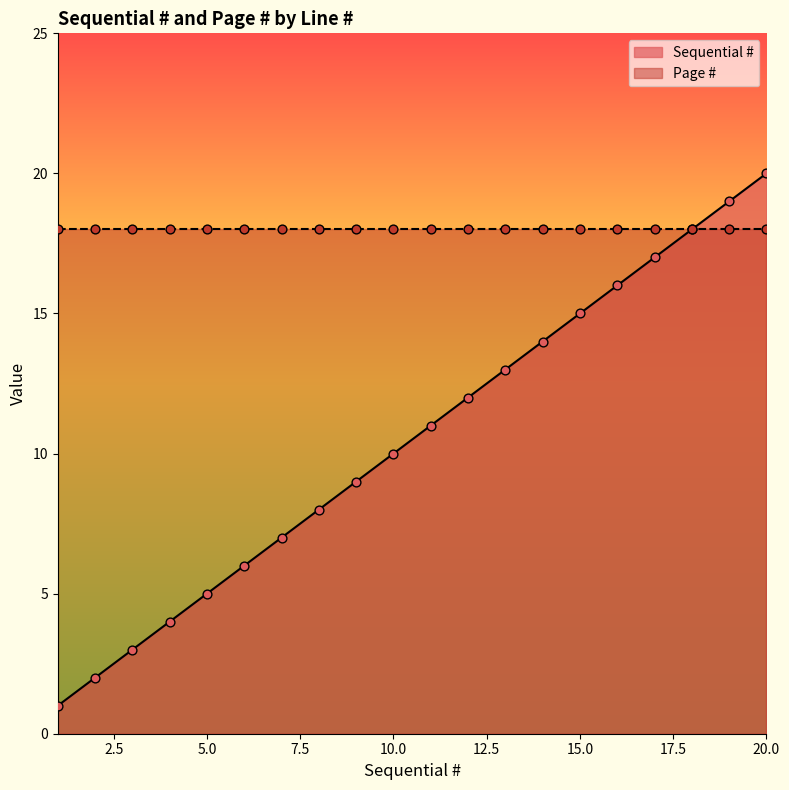

Between 16 and 20, which is larger?

20